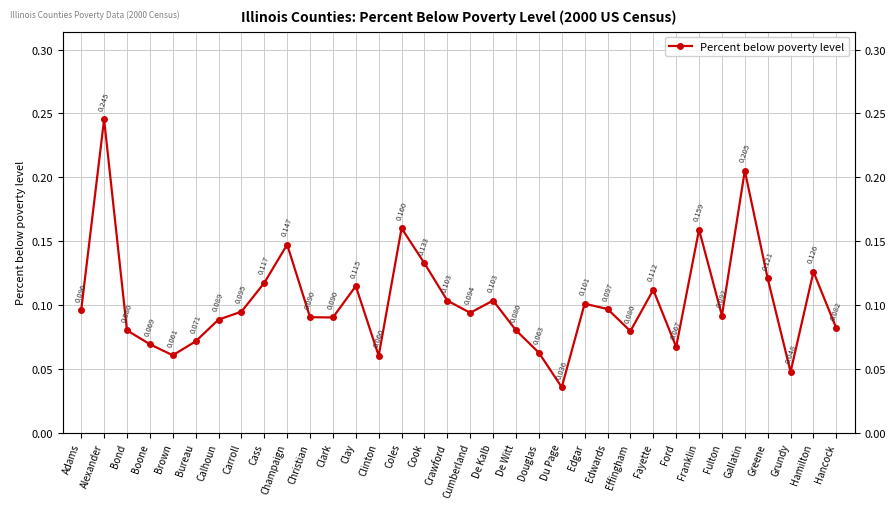

What is the sum of the values at Gallatin and Cook?

0.3